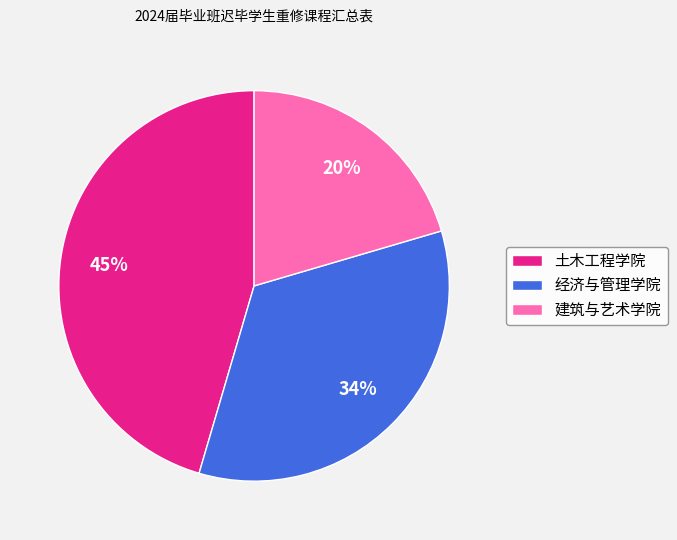

The 土木工程学院 slice represents 45% of the pie. True or false?

True